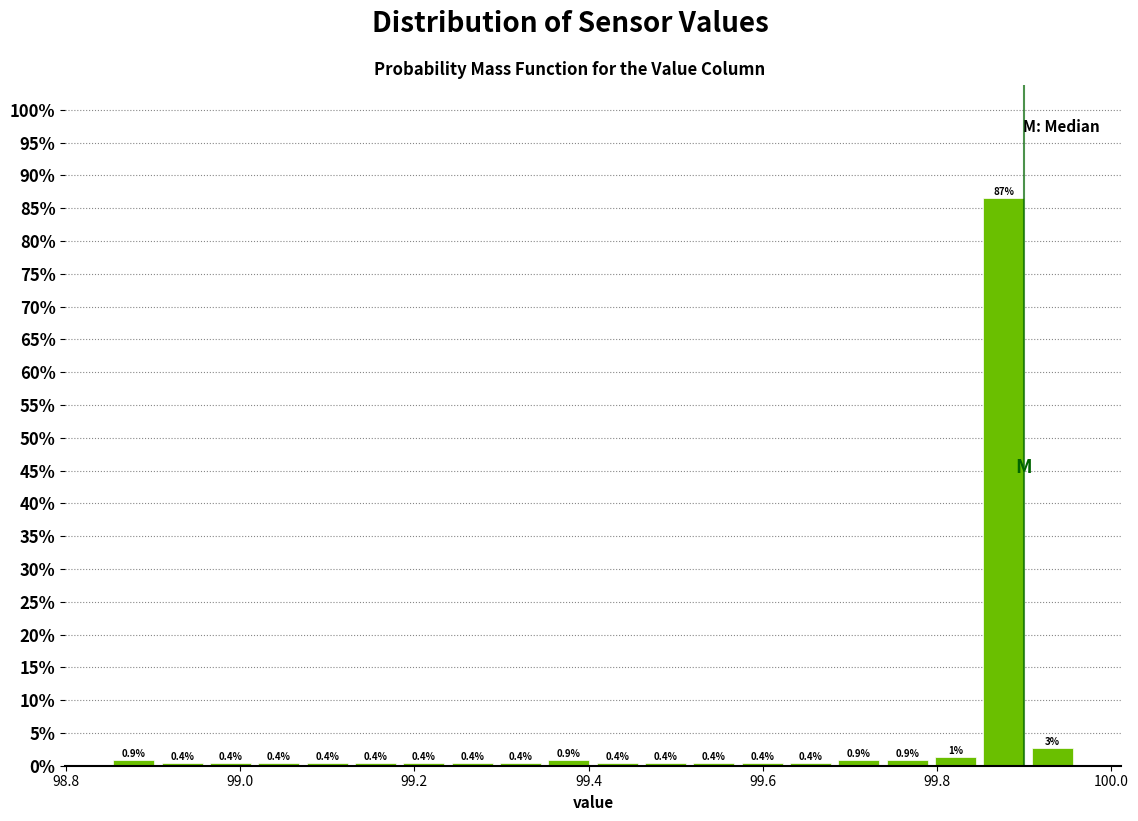

Around what value on the x-axis is the tallest bar? Give the approximate position of its centre, as read against the axis.

99.88